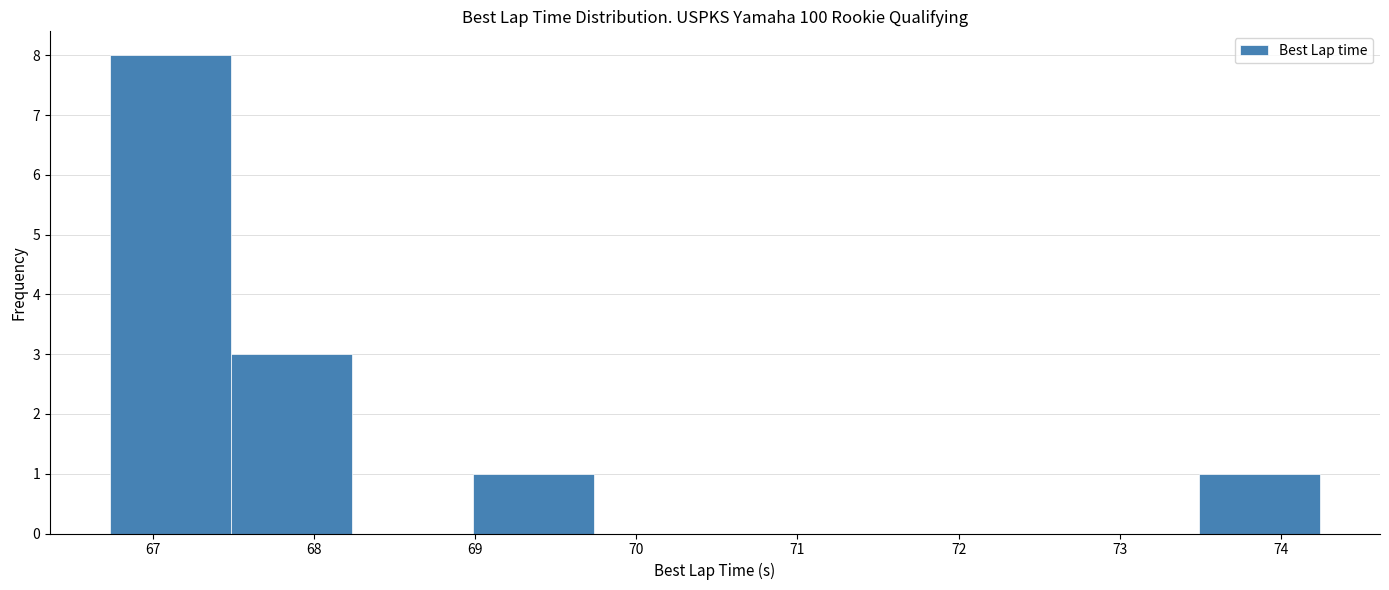

Reading left to right, list every bar in this chart as the range it spans on the x-axis followed by its height. Neither the bar edges nor the heights are printed on the chart, so give them approximately, as read against the axes.

66.7 to 67.5: 8
67.5 to 68.2: 3
68.2 to 69.0: 0
69.0 to 69.7: 1
69.7 to 70.5: 0
70.5 to 71.2: 0
71.2 to 72.0: 0
72.0 to 72.7: 0
72.7 to 73.5: 0
73.5 to 74.2: 1